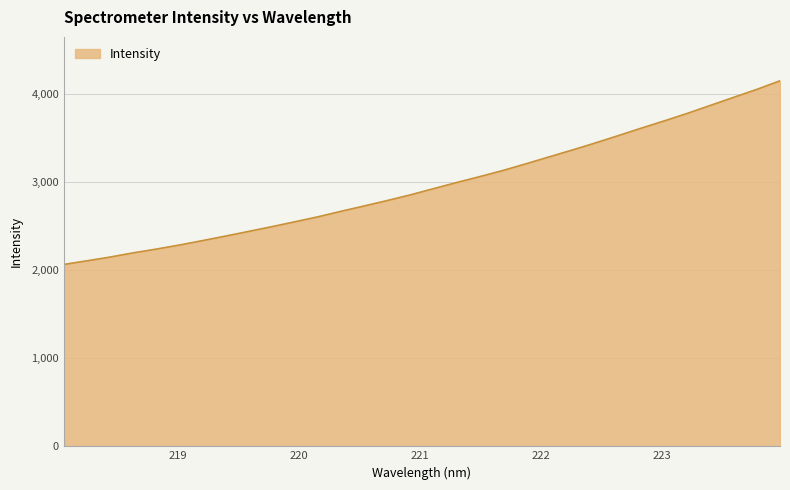

What is the difference between the maximum and minimum values?

2083.5